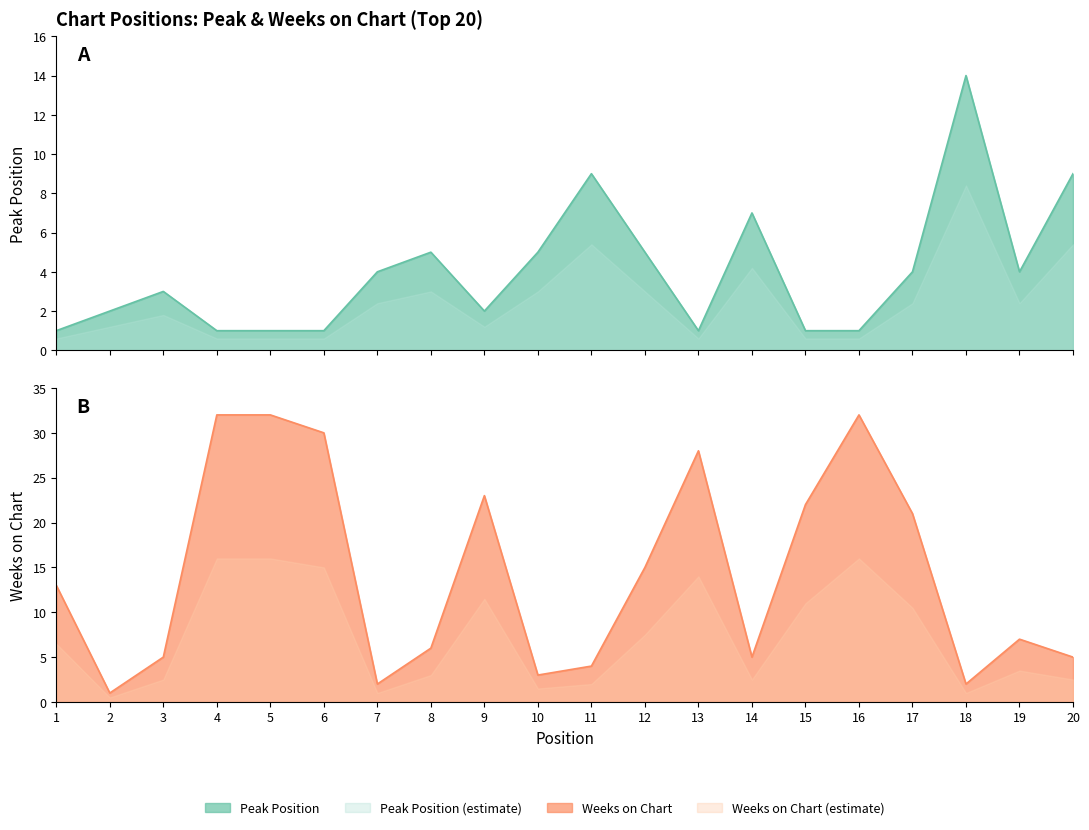

At which label does Weeks on Chart first exceed 13?

4